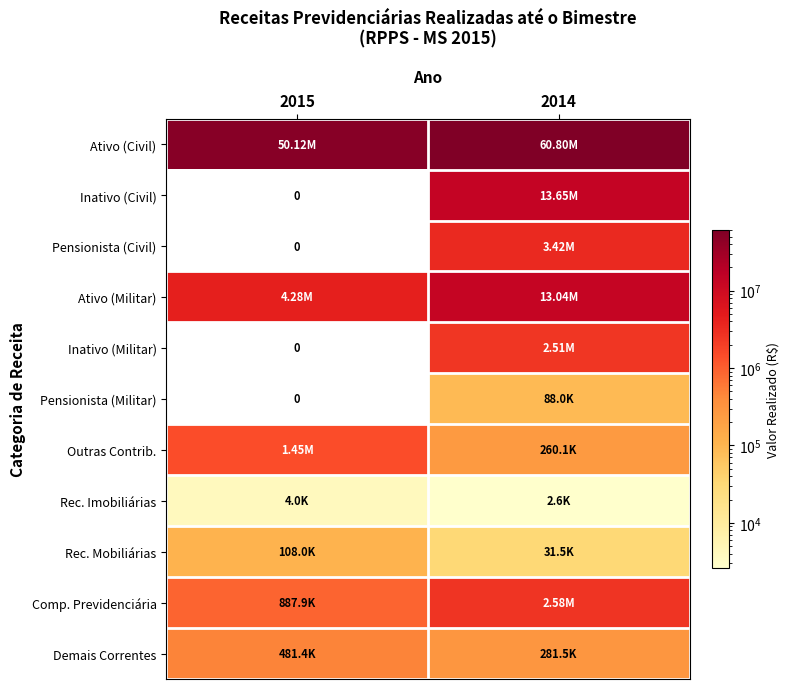

How many data points in Ativo (Civil) are less than 60795483?

1